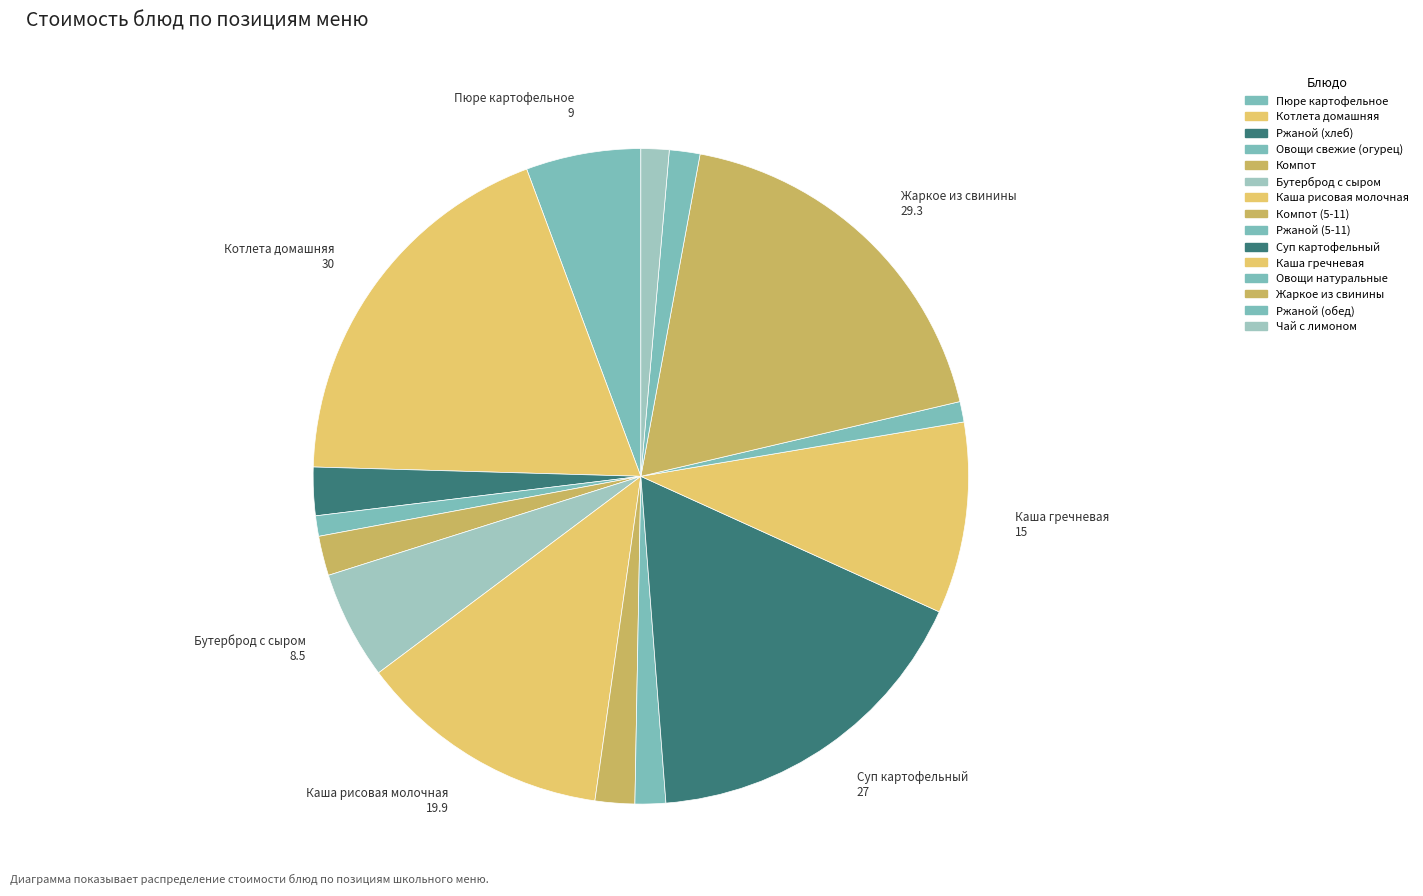

Count the number of slices in the pie.

15